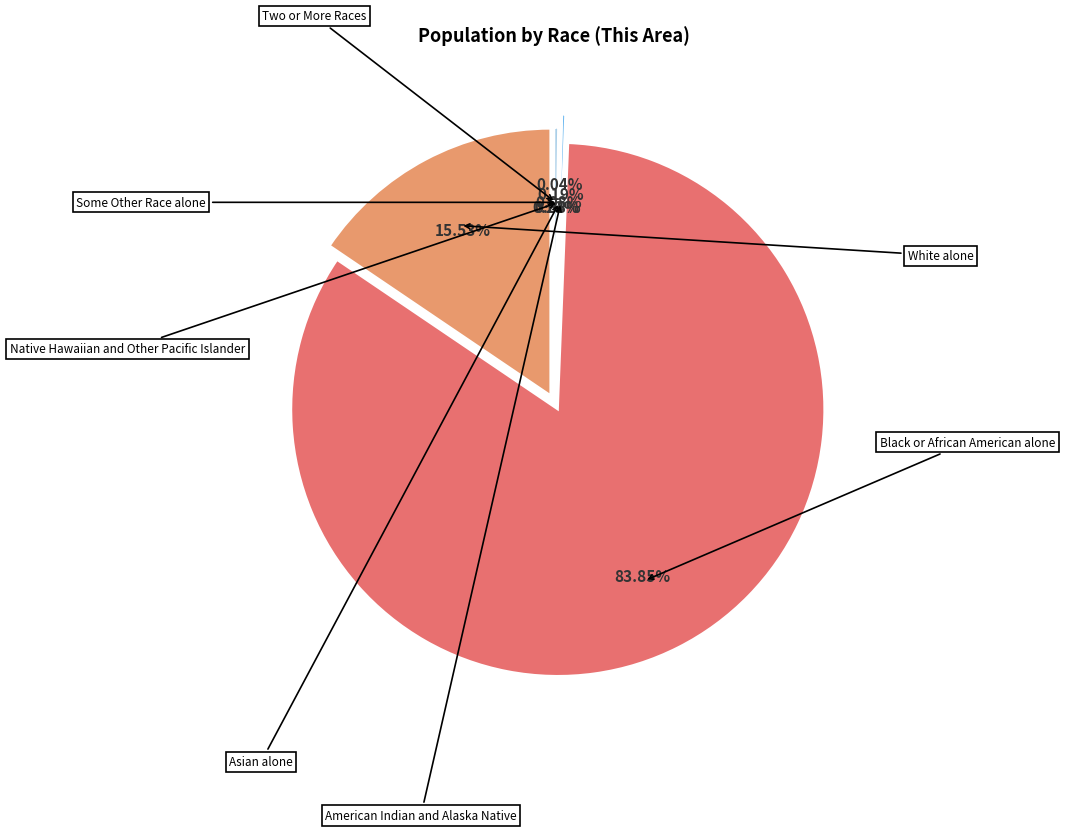

Does White alone represent more than half of the total?

No